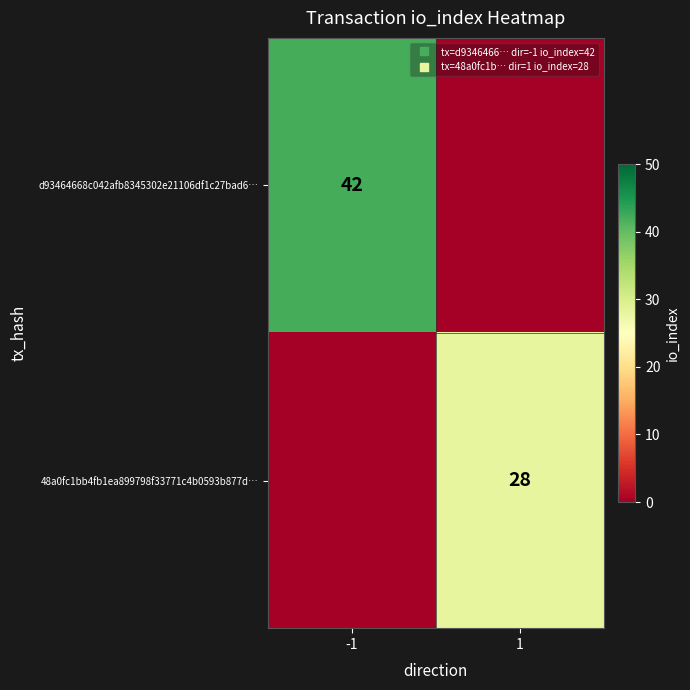

What is the highest value of the 48a0fc1bb4fb1ea899798f33771c4b0593b877d… series?

28